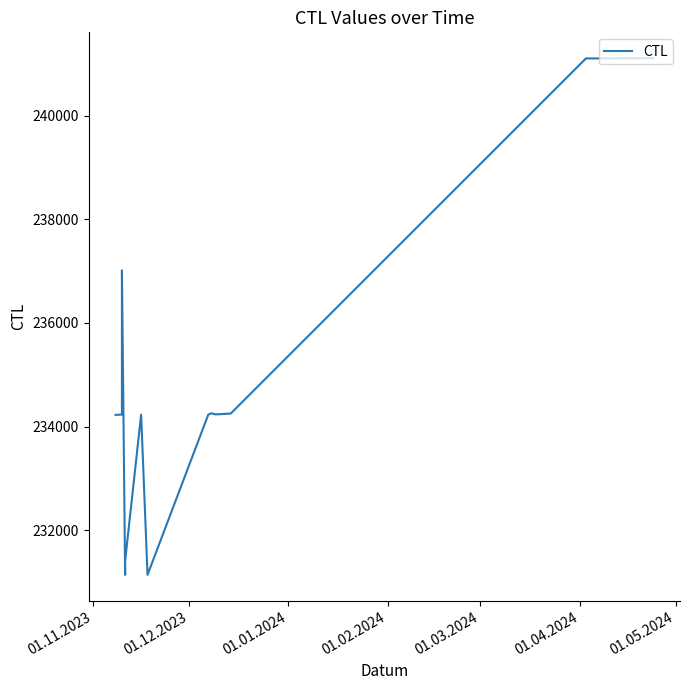

What is the smallest value displayed?

231142